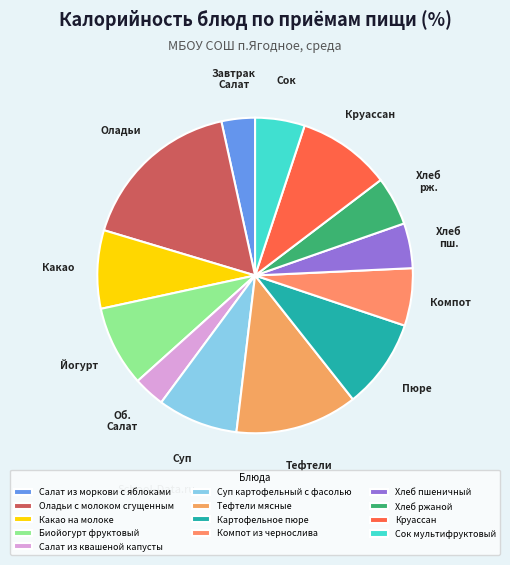

True or false: Оладьи с молоком сгущенным accounts for 11% of the total.

False